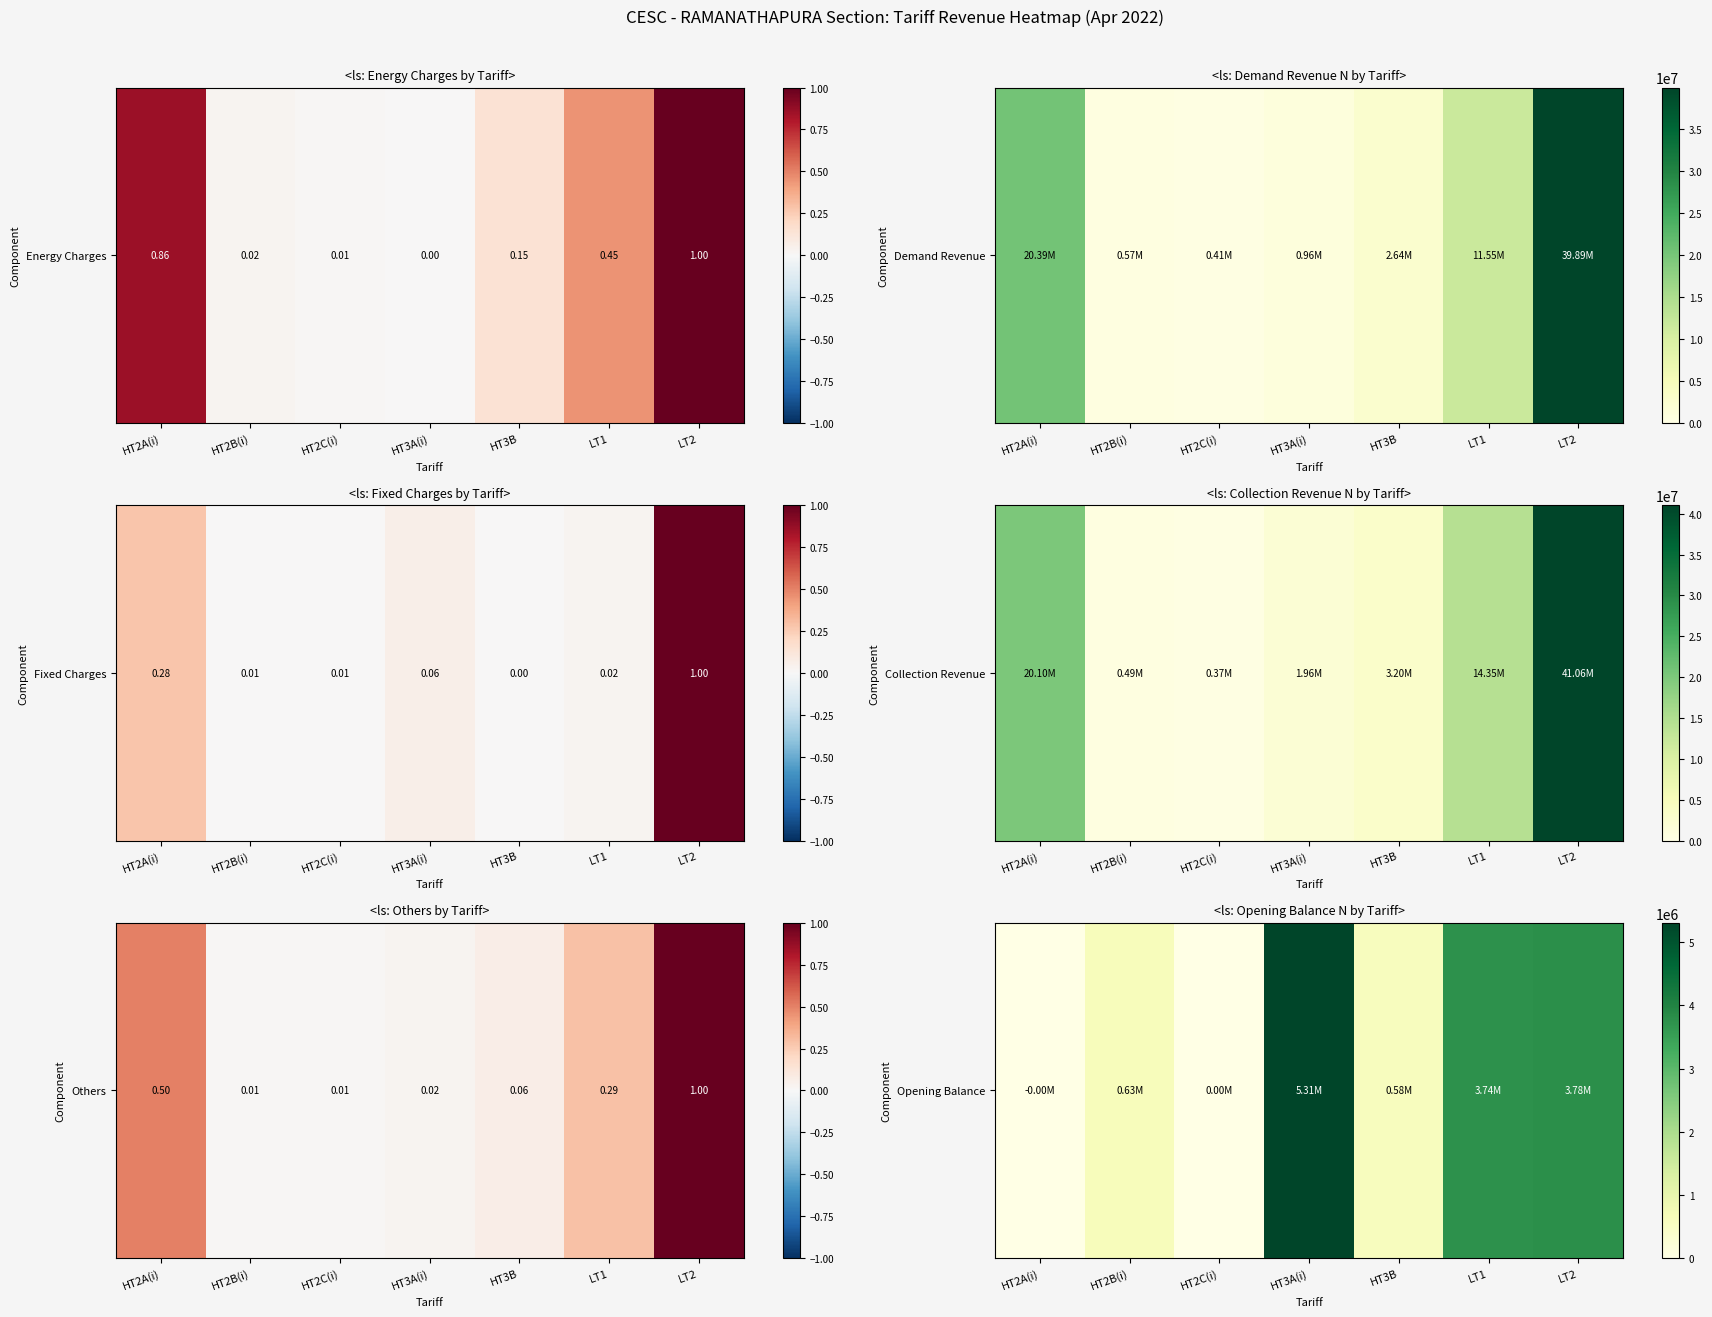

At which label does the data first exceed 630474?

HT2B(i)